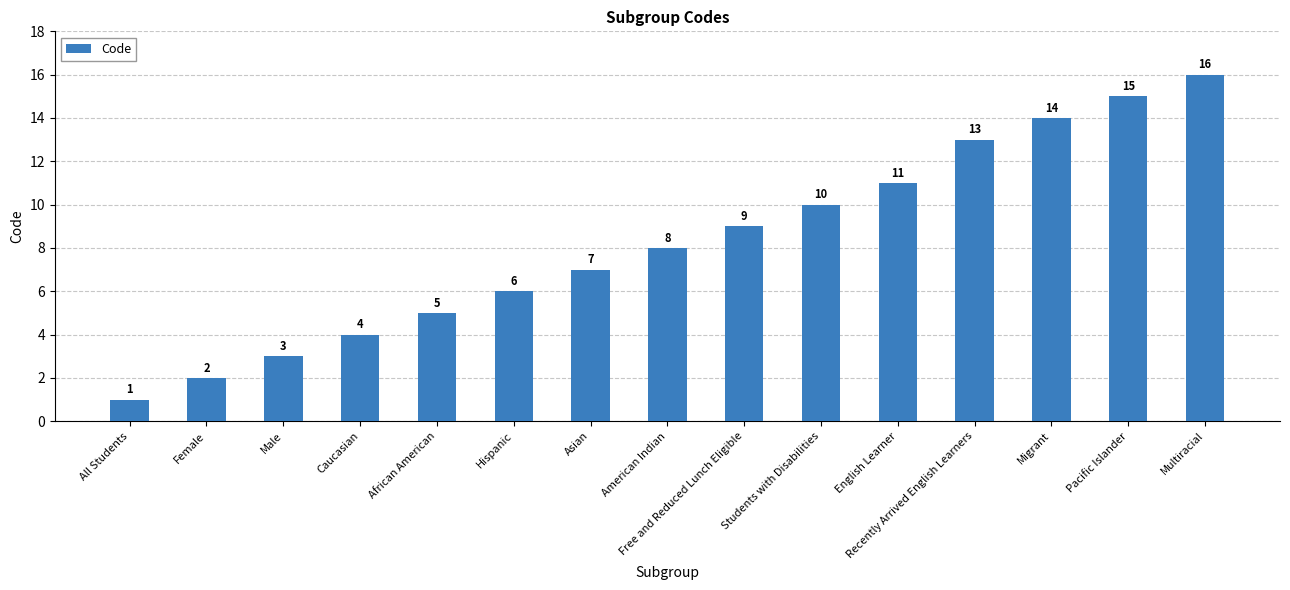

What is the average value?

8